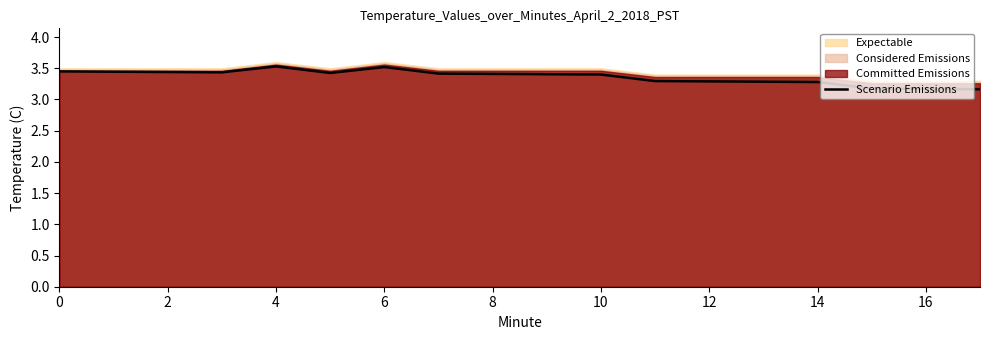

How many interior local peaks (higher than both neighbors) does the data have?

2